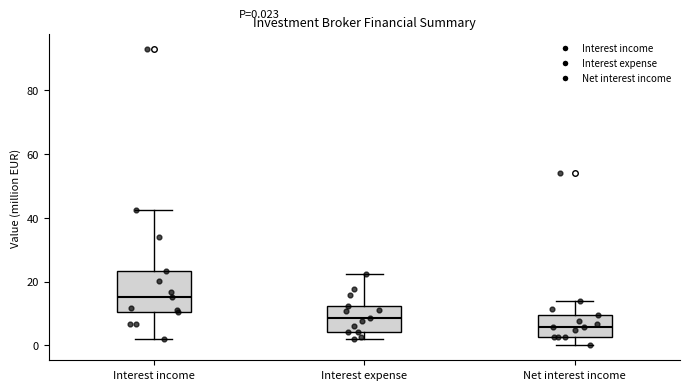

Which box is the tallest, from its lower edge to its upper edge?

Interest income